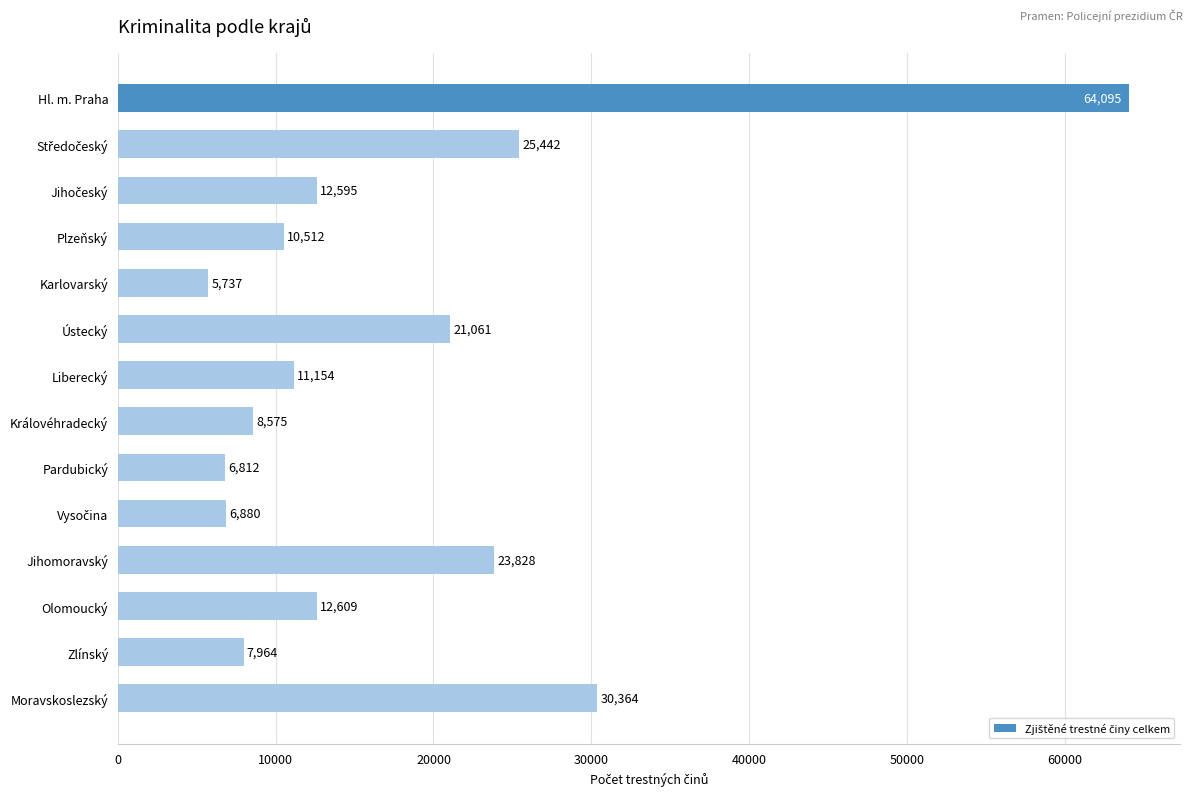

What is the label of the 4th bar from the bottom?

Jihomoravský